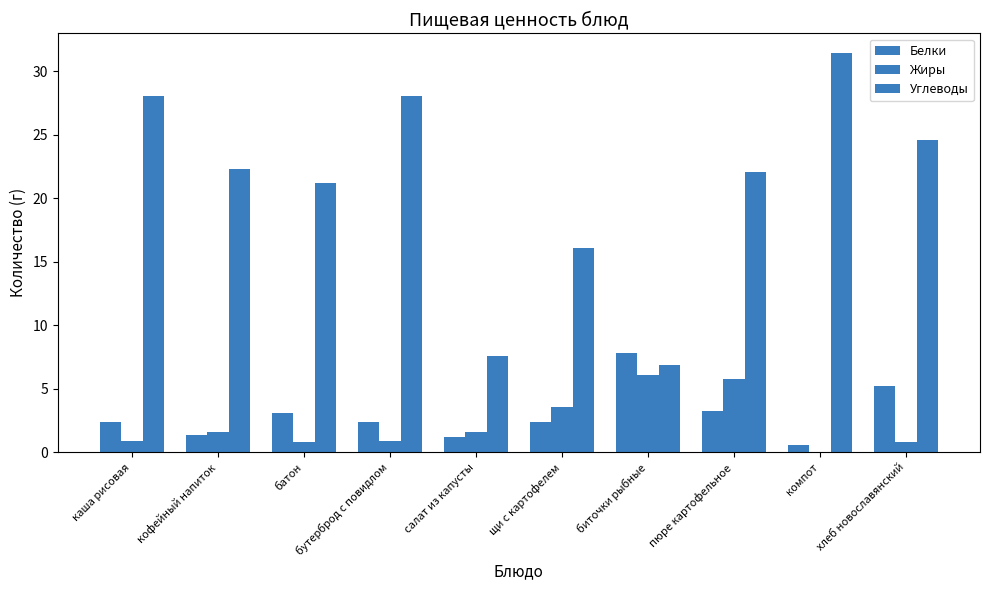

How many distinct data groups are displayed?

3